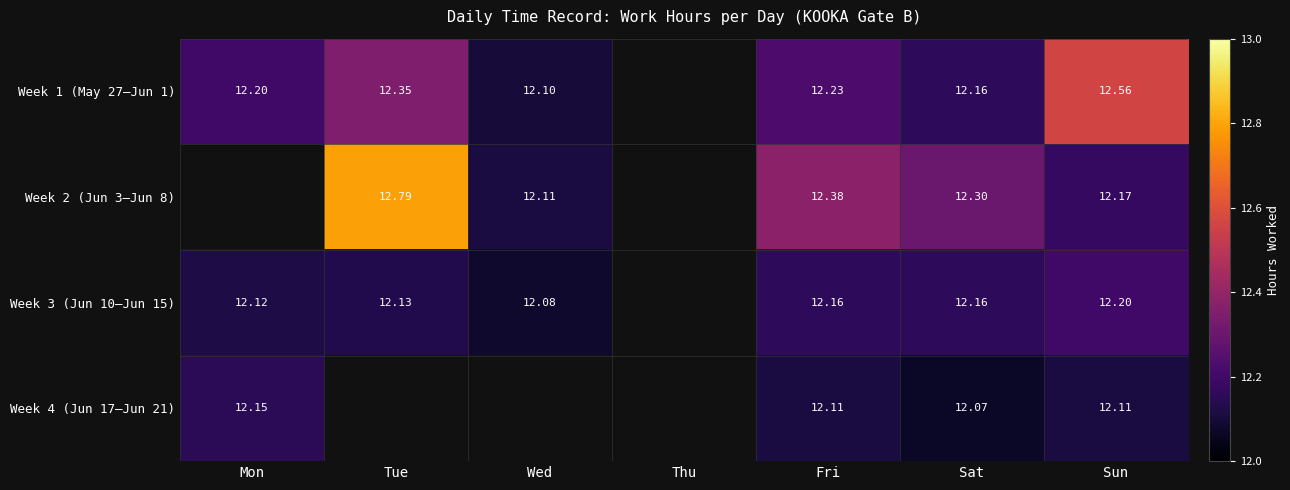

Is the value of Week 1 (May 27–Jun 1) at Fri greater than the value of Week 2 (Jun 3–Jun 8) at Wed?

Yes